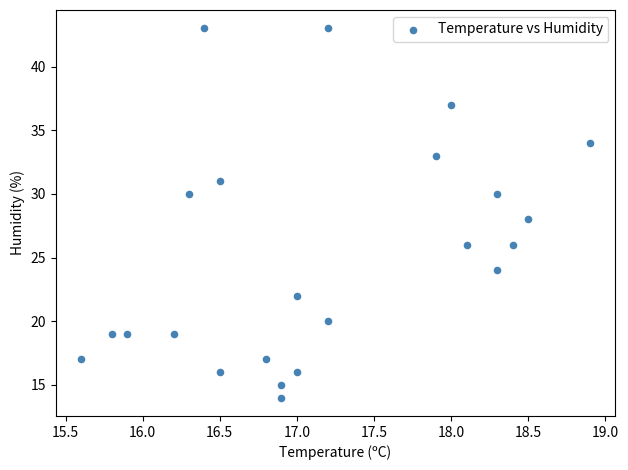

What is the range of Y values (max minus min)?

29